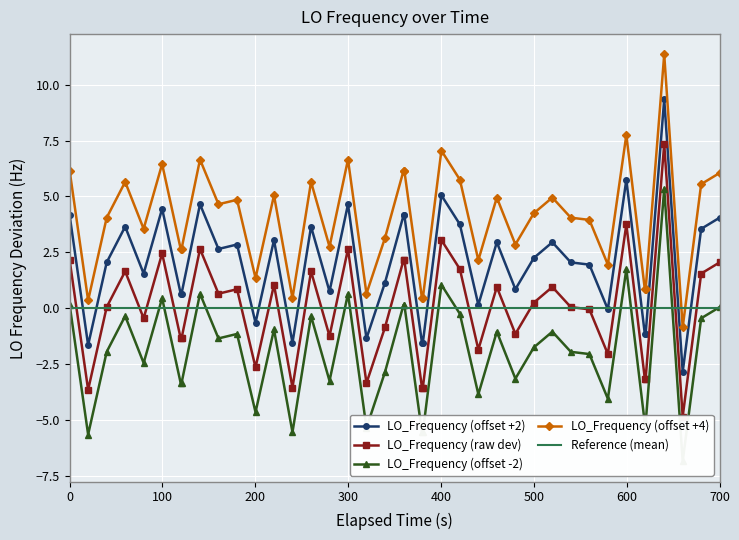

True or false: LO_Frequency (offset +2) has more than 0 interior local peaks.

True